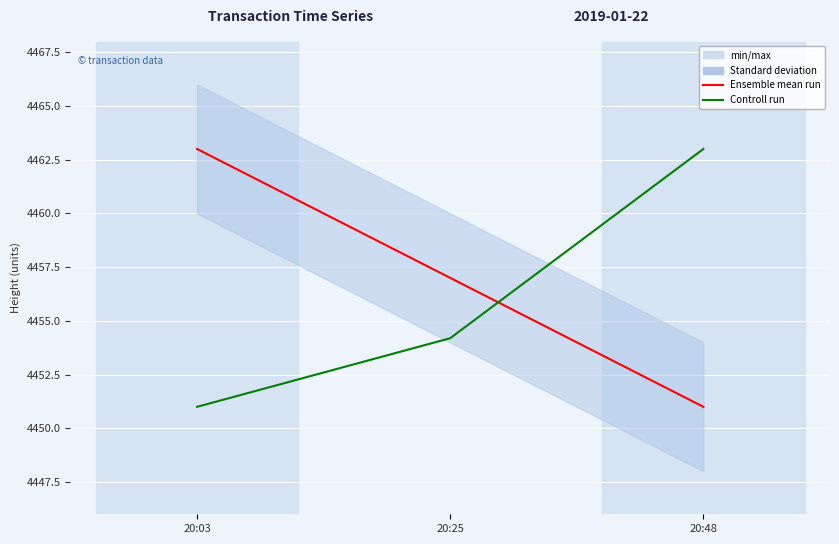

List the labels in order of Controll run value, largest first.

20:48, 20:25, 20:03